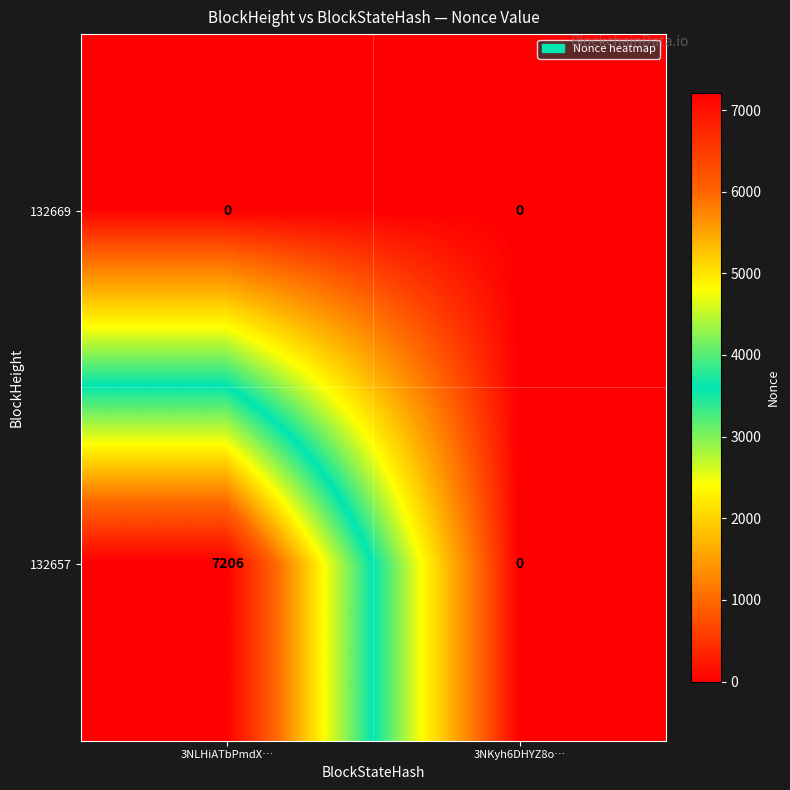

Which series changed the most between 3NLHiATbPmdX… and 3NKyh6DHYZ8o…?

132657